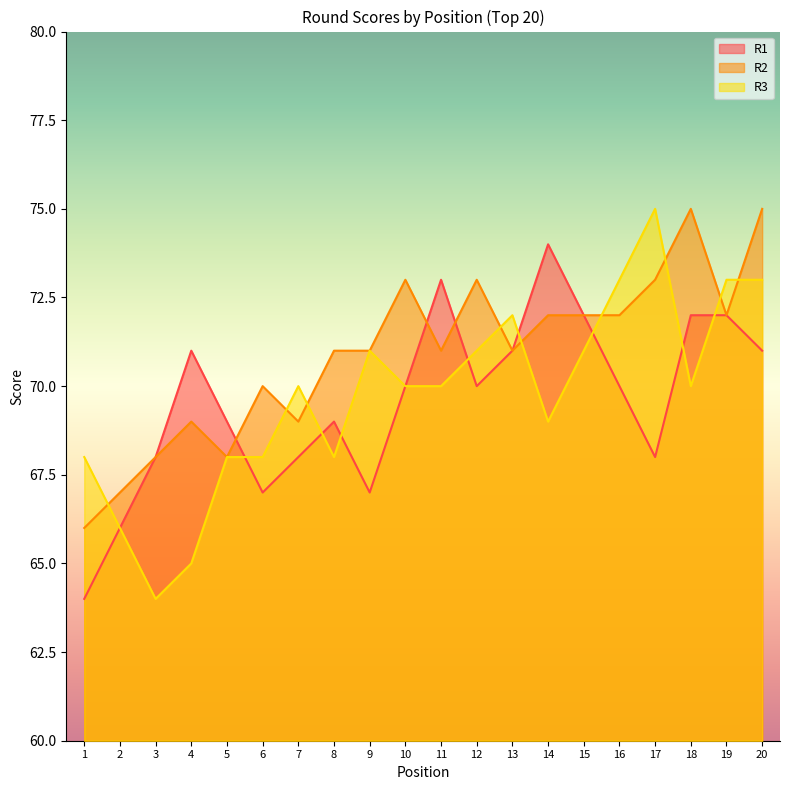

At which category does R3 reach its first local peak?

7